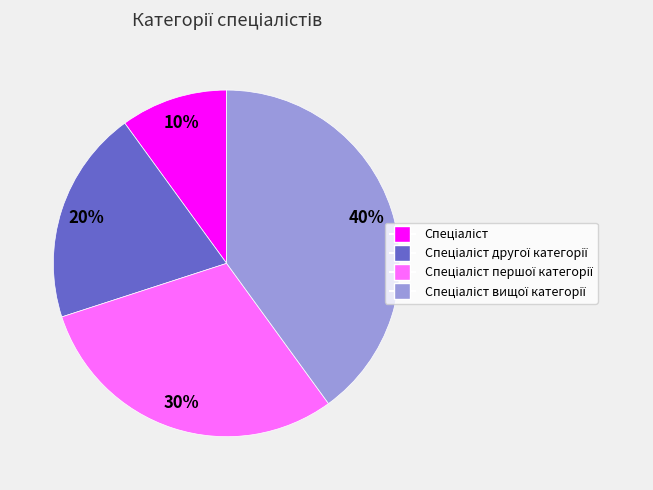

Is there a majority slice in this chart?

No